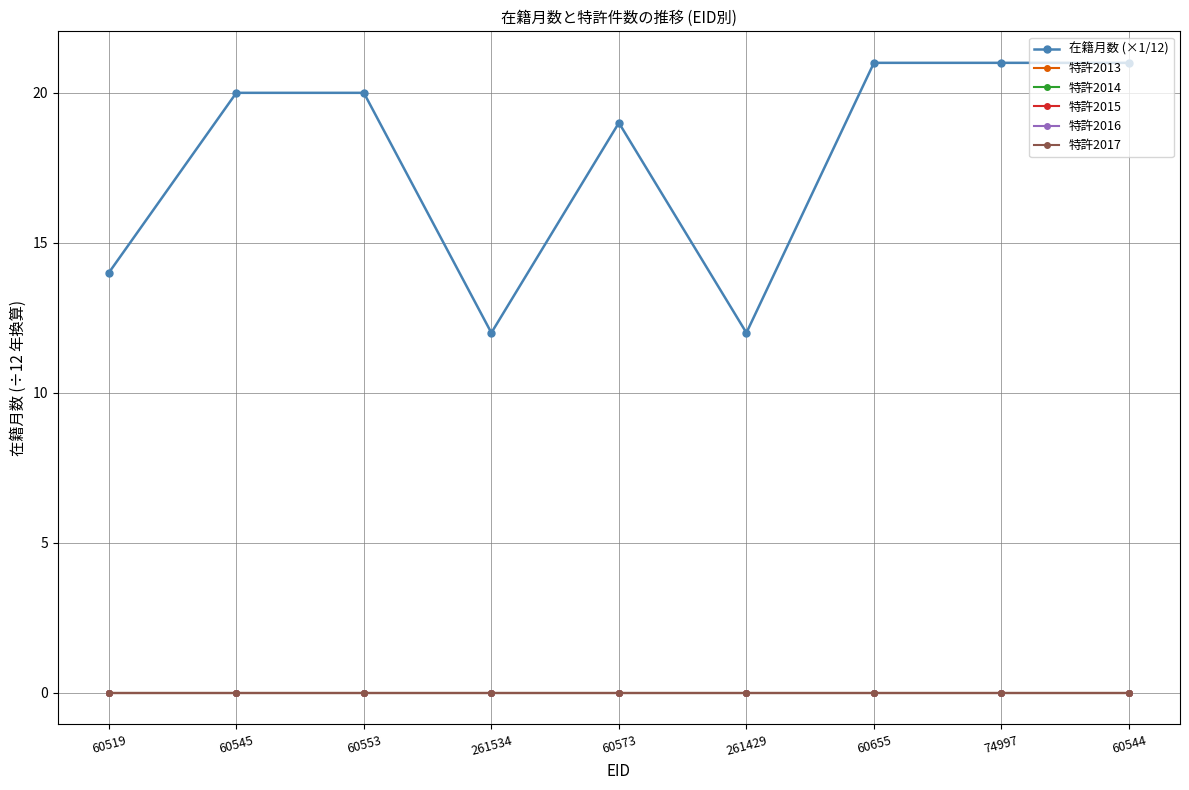

Reading left to right, what are all the values shown in this chart?

在籍月数 (×1/12): 60519=14	60545=20	60553=20	261534=12	60573=19	261429=12	60655=21	74997=21	60544=21
特許2013: 60519=0	60545=0	60553=0	261534=0	60573=0	261429=0	60655=0	74997=0	60544=0
特許2014: 60519=0	60545=0	60553=0	261534=0	60573=0	261429=0	60655=0	74997=0	60544=0
特許2015: 60519=0	60545=0	60553=0	261534=0	60573=0	261429=0	60655=0	74997=0	60544=0
特許2016: 60519=0	60545=0	60553=0	261534=0	60573=0	261429=0	60655=0	74997=0	60544=0
特許2017: 60519=0	60545=0	60553=0	261534=0	60573=0	261429=0	60655=0	74997=0	60544=0